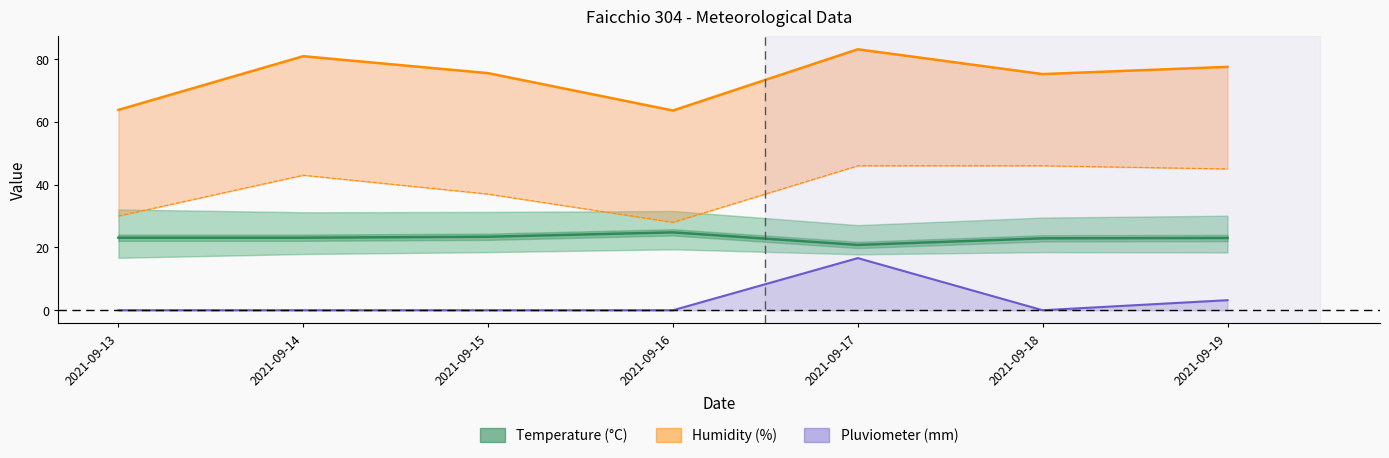

True or false: Humidity MIN and Temp MED cross at least once.

False